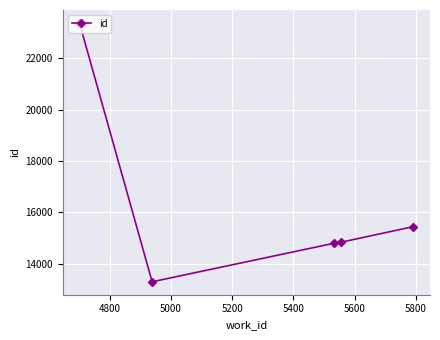

What is the smallest value displayed?

13300